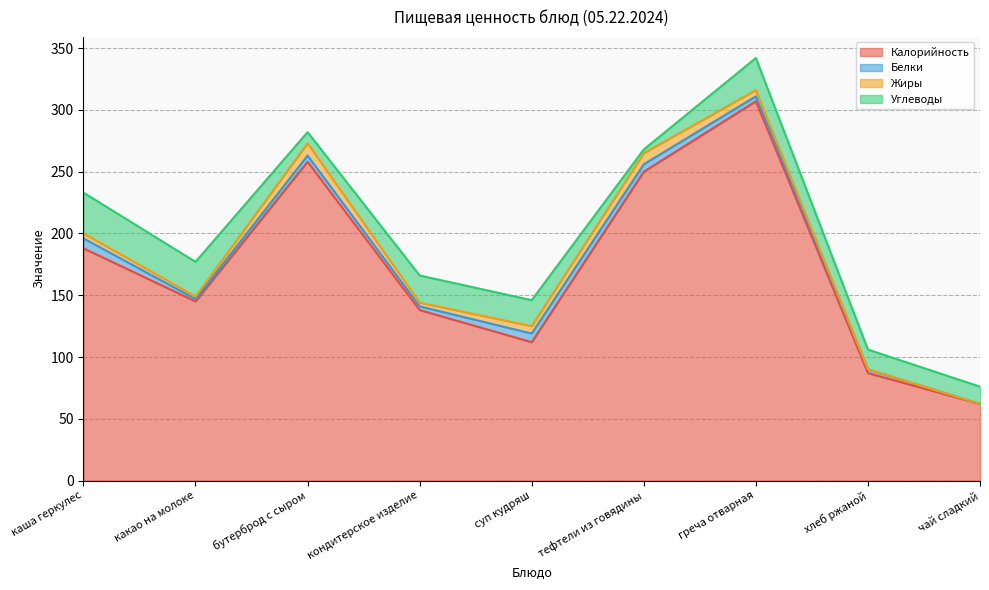

What is the total value across all series at бутерброд с сыром?

282.0